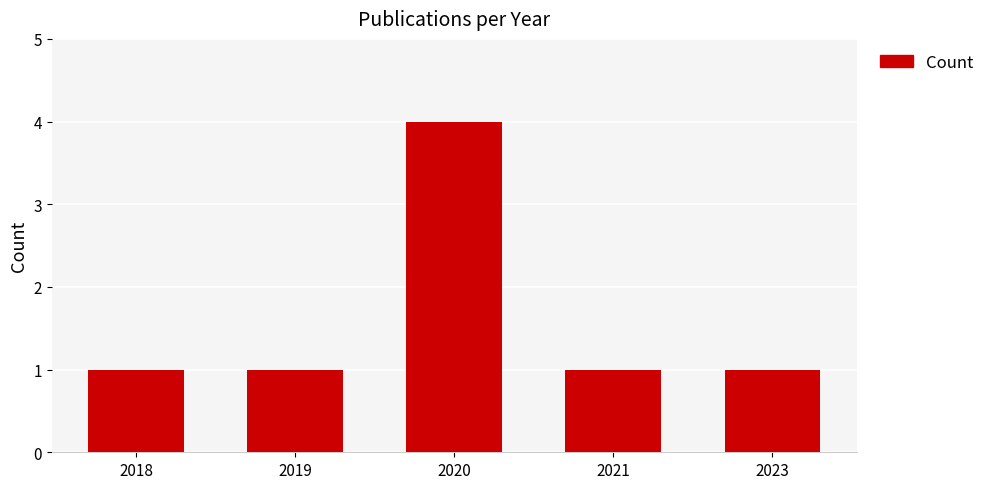

At which category does the chart reach its peak across all series?

2020